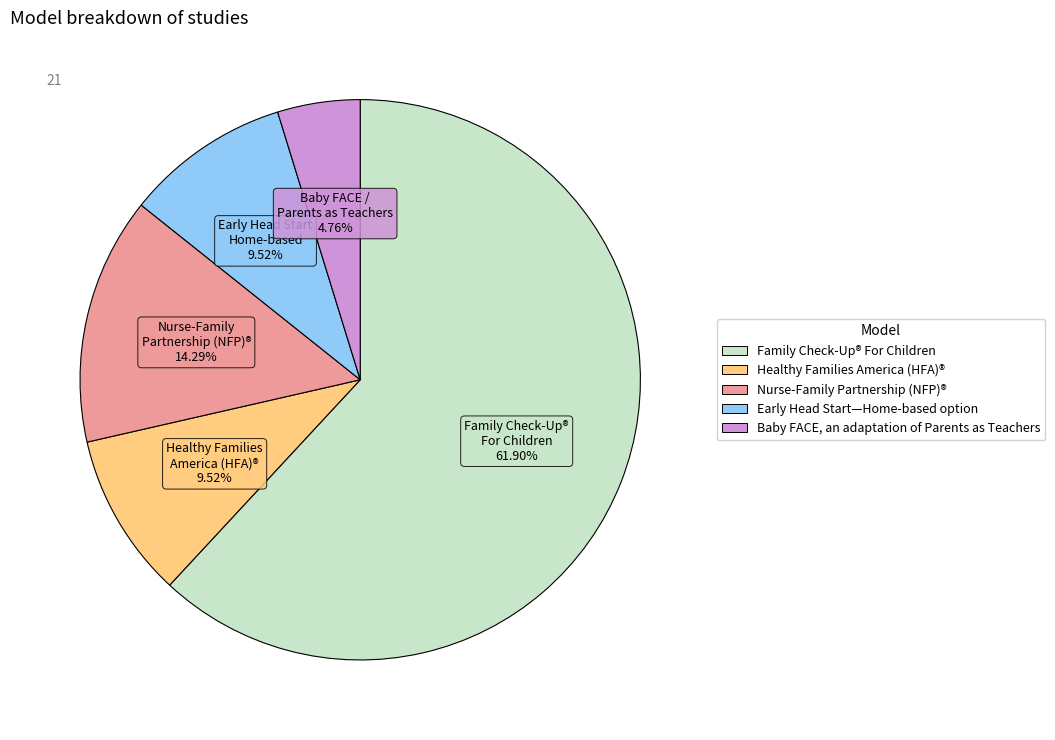

Which slice represents more than half of the pie?

Family Check-Up® For Children